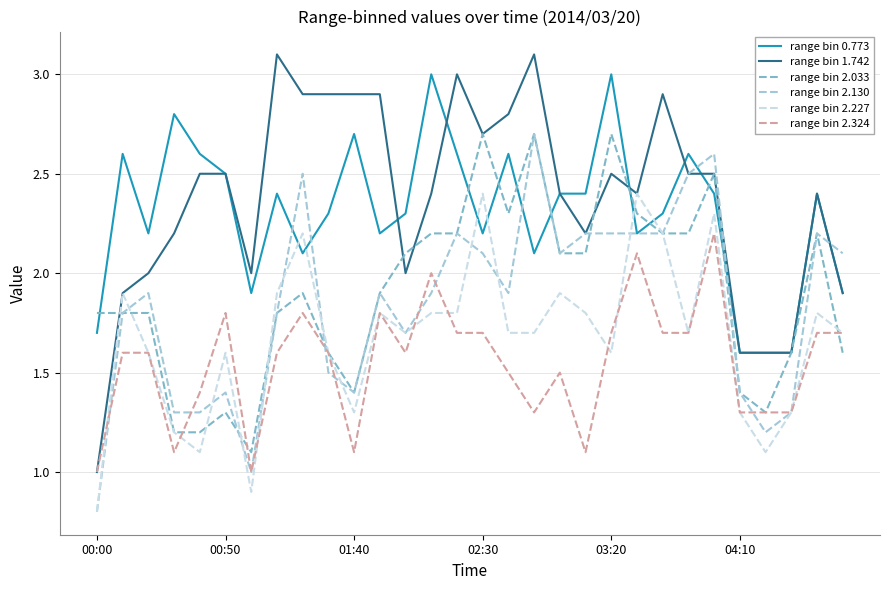

What is the minimum value shown in the chart?

0.8